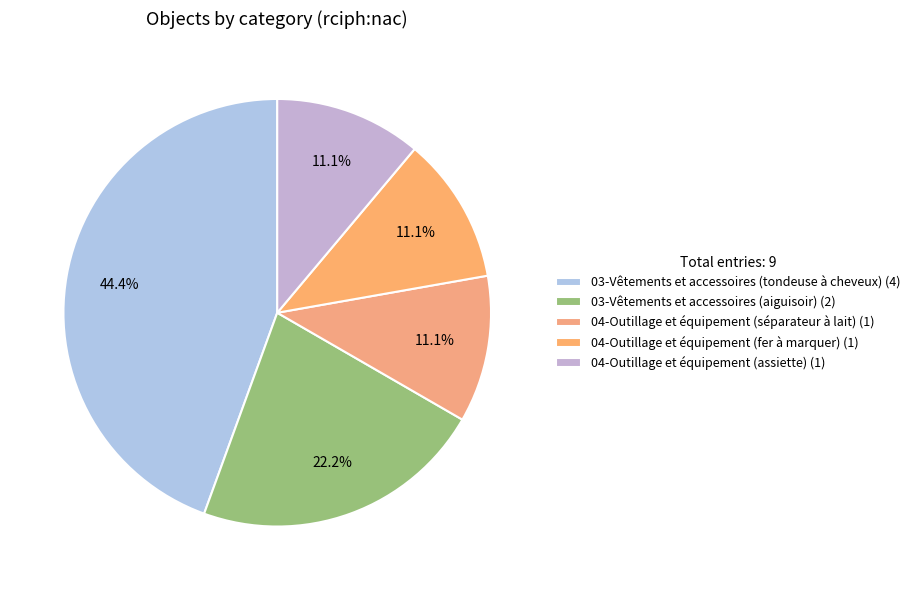

What percentage is the 04-Outillage et équipement (assiette) slice, to the nearest percent?

11%